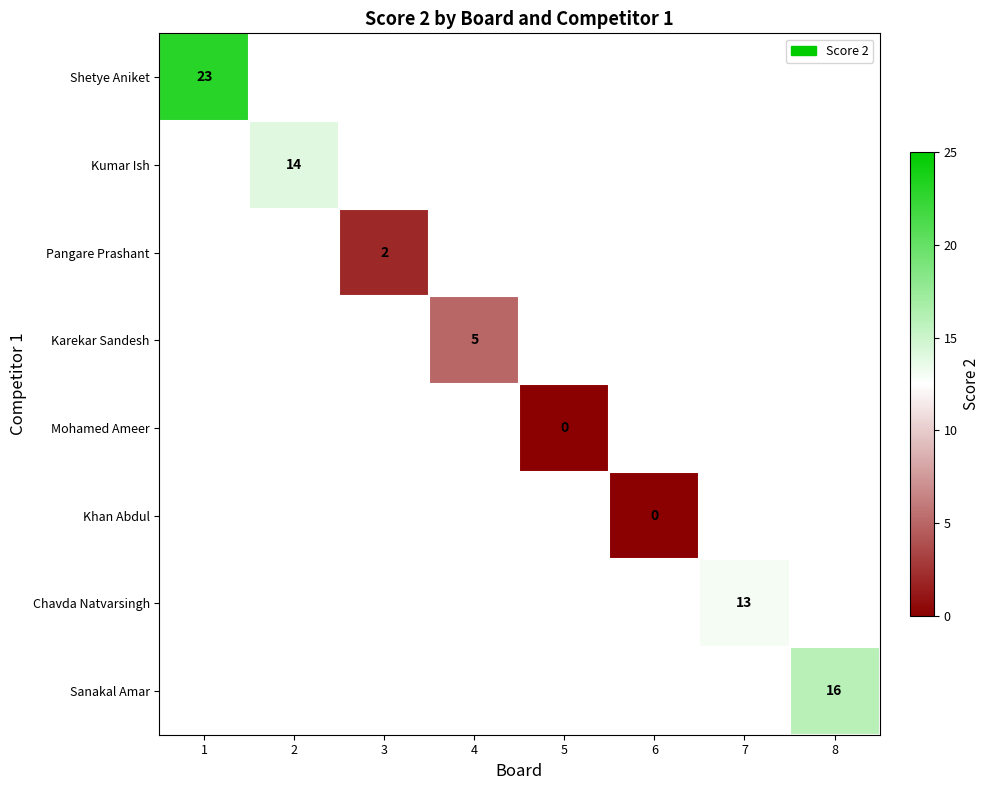

Which label corresponds to the smallest value in the chart?

5